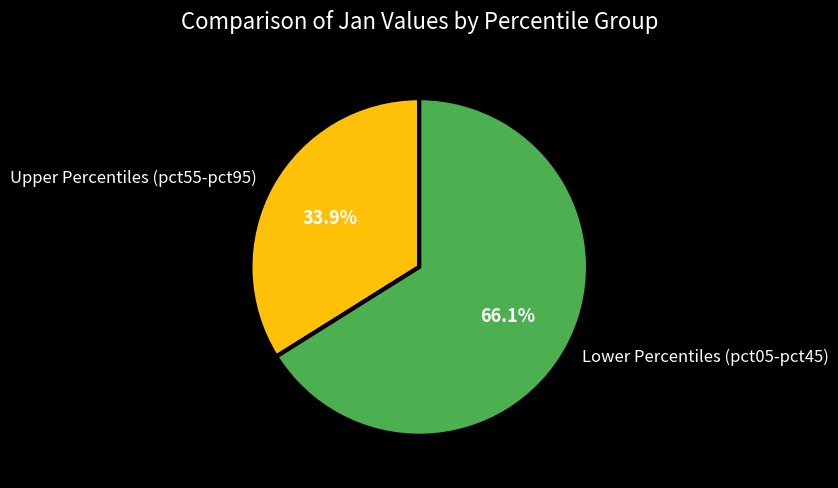

What is the total percentage of Upper Percentiles (pct55-pct95) and Lower Percentiles (pct05-pct45)?

100.0%